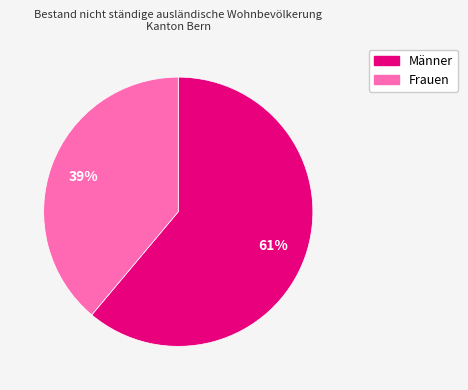

Is it true that Frauen is 52% of the pie?

False